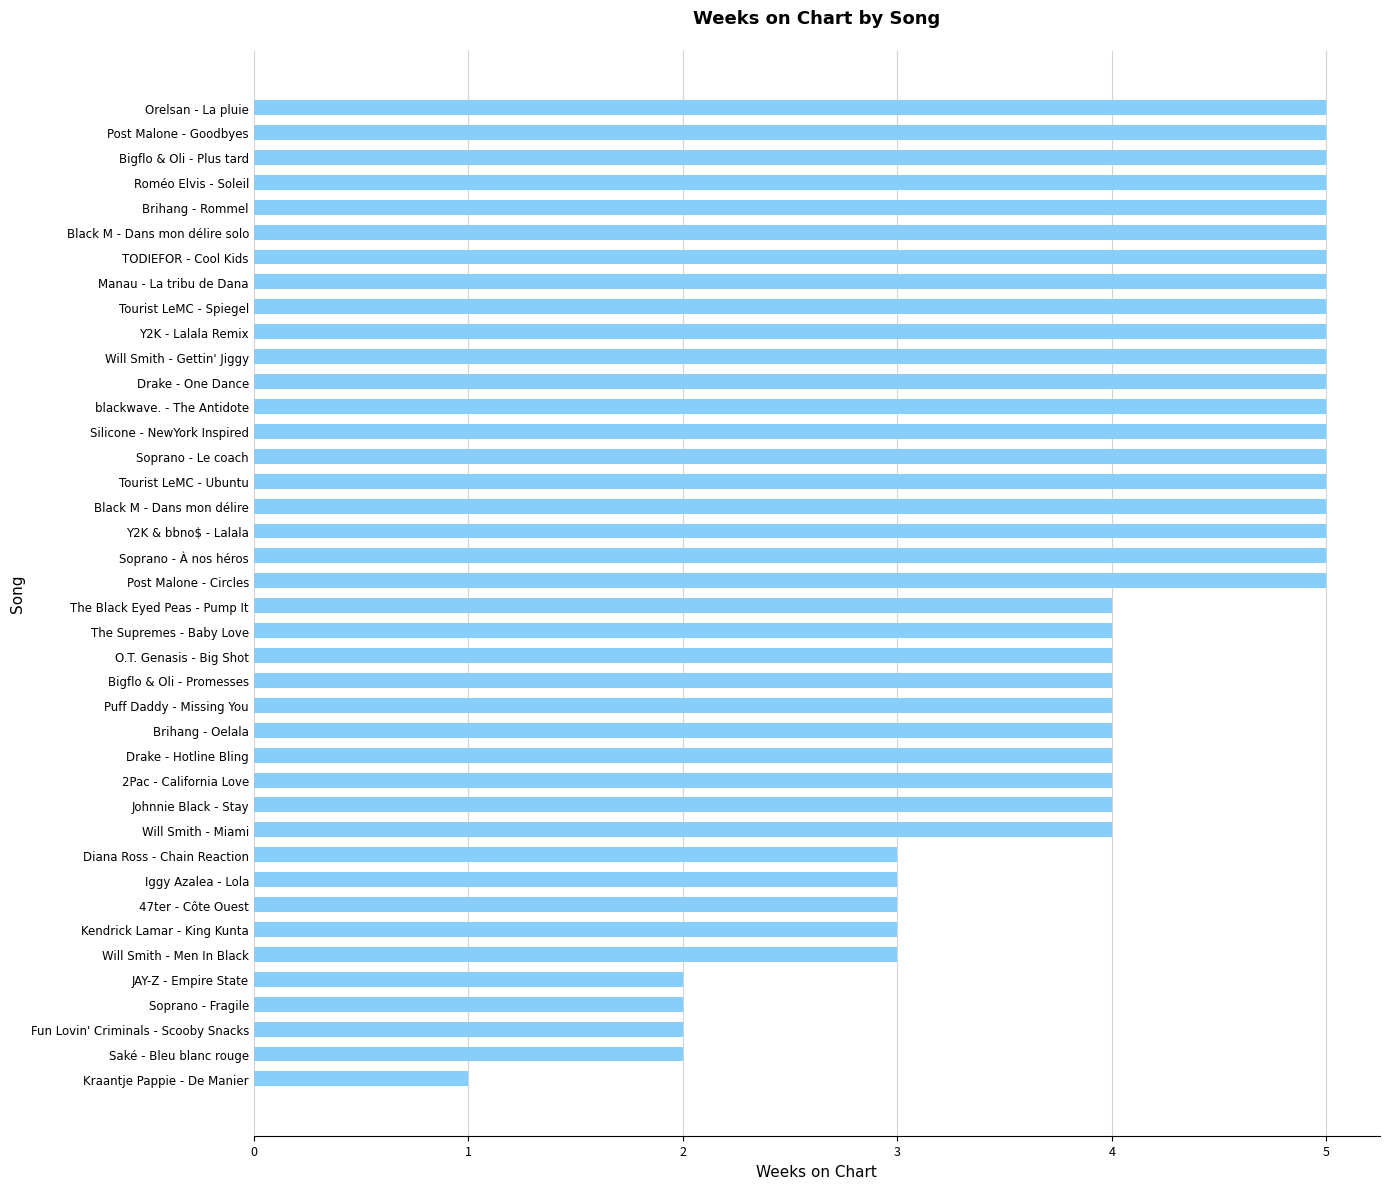

What is the difference between the maximum and minimum values?

4